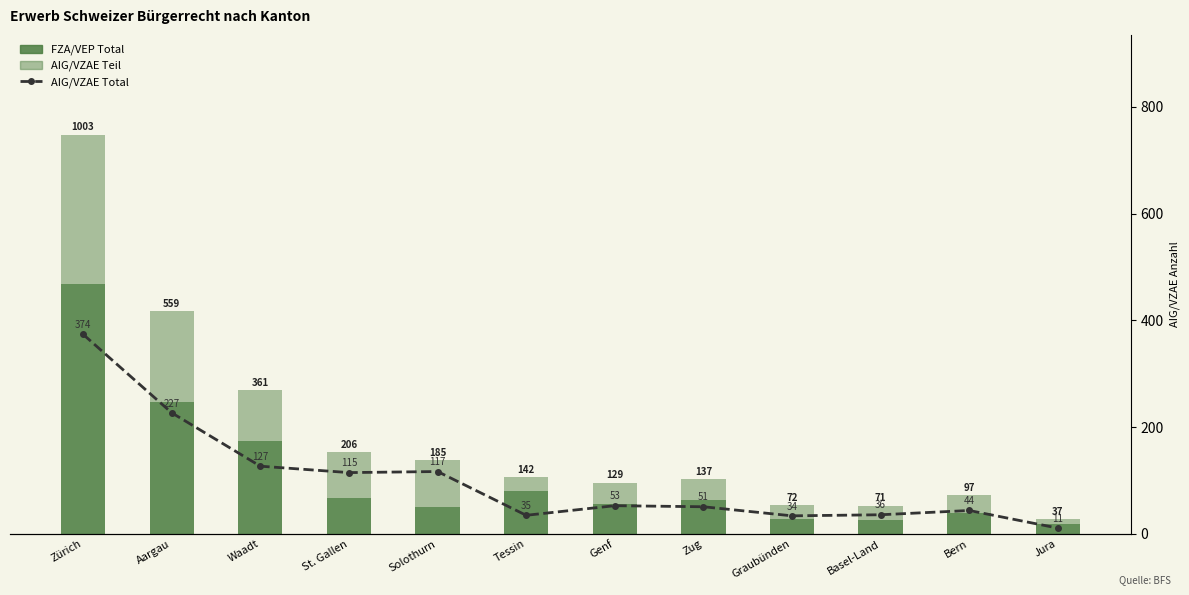

What is the greatest value displayed?

629